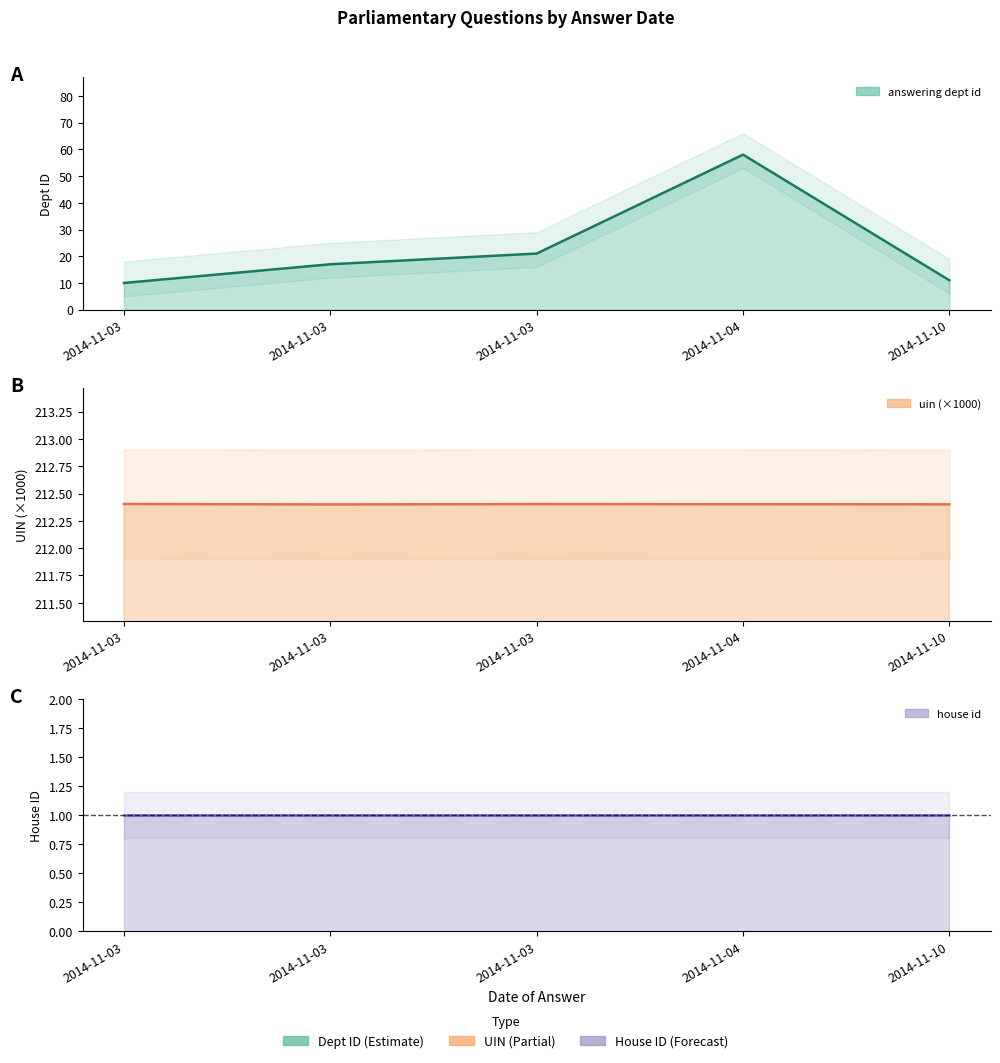

The value of answering dept id at 2014-11-03 is 21.0. True or false?

True